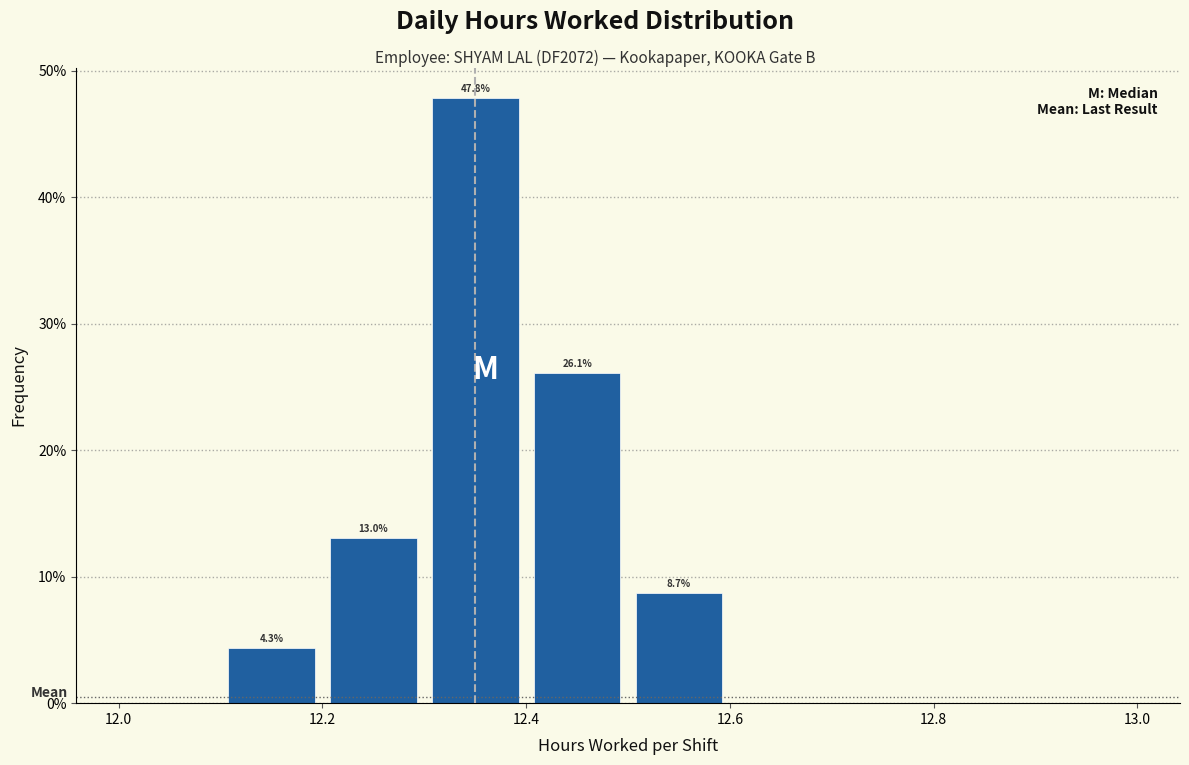

Over which range of the x-axis is the bar tallest?

12.3 to 12.4